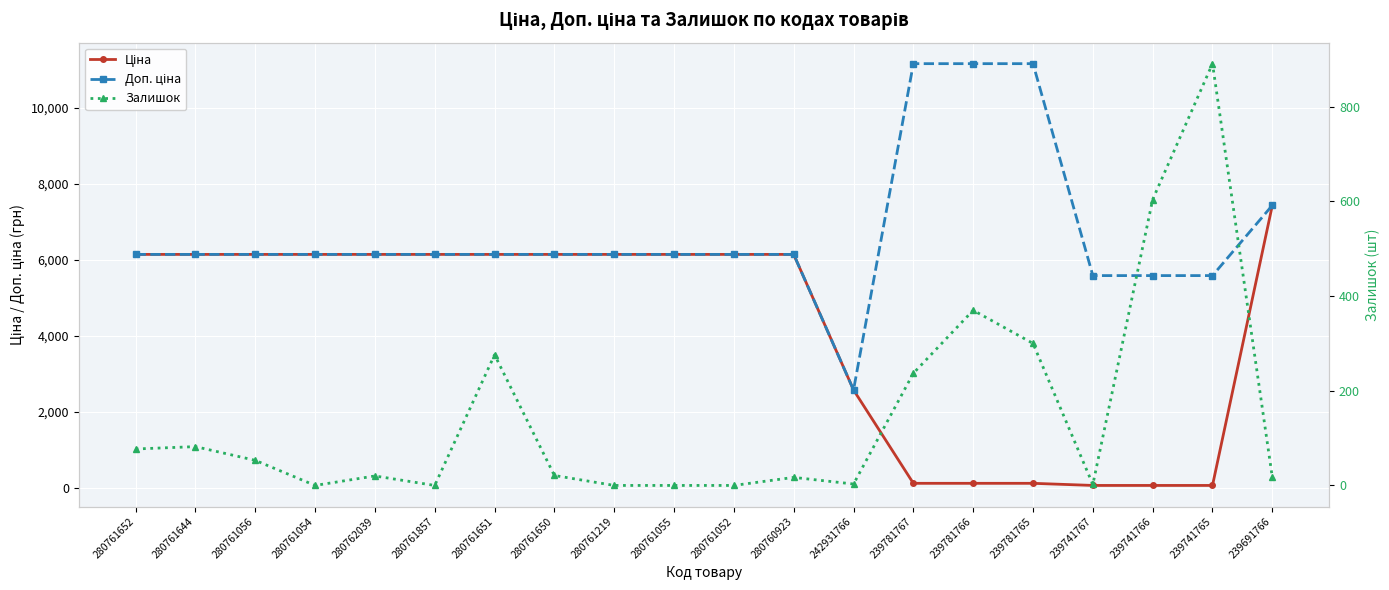

Is it true that Доп. ціна equals 2265.6 at 280761056?

False